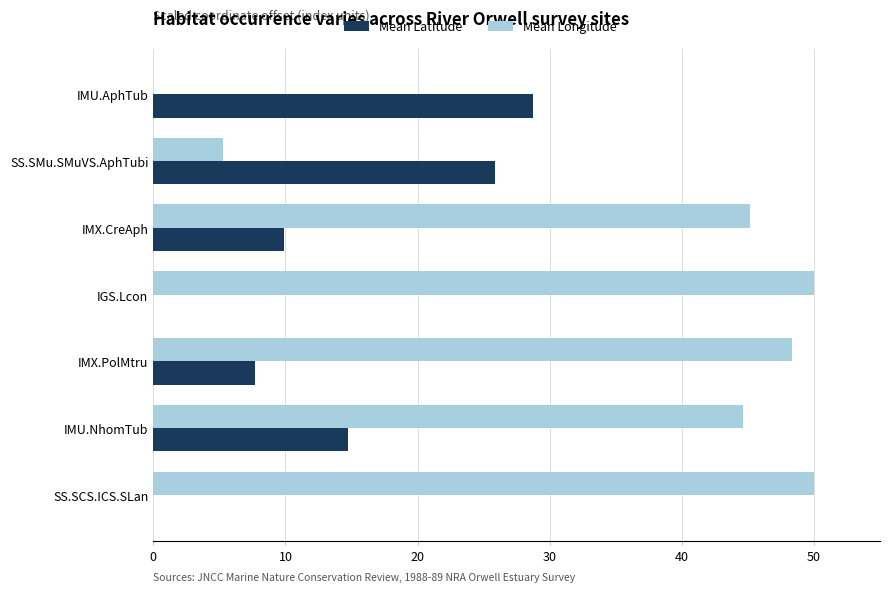

Count the number of categories in the chart.

7